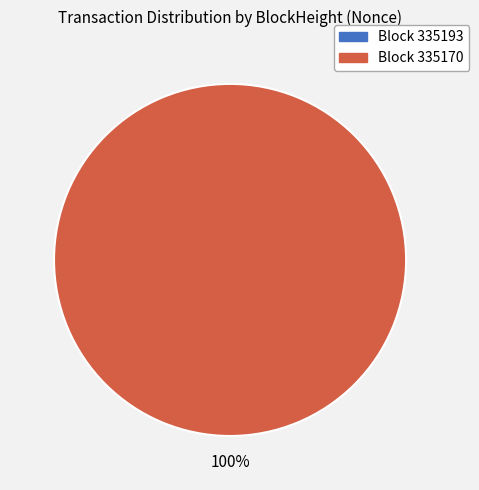

What is the largest slice in the pie chart?

335170